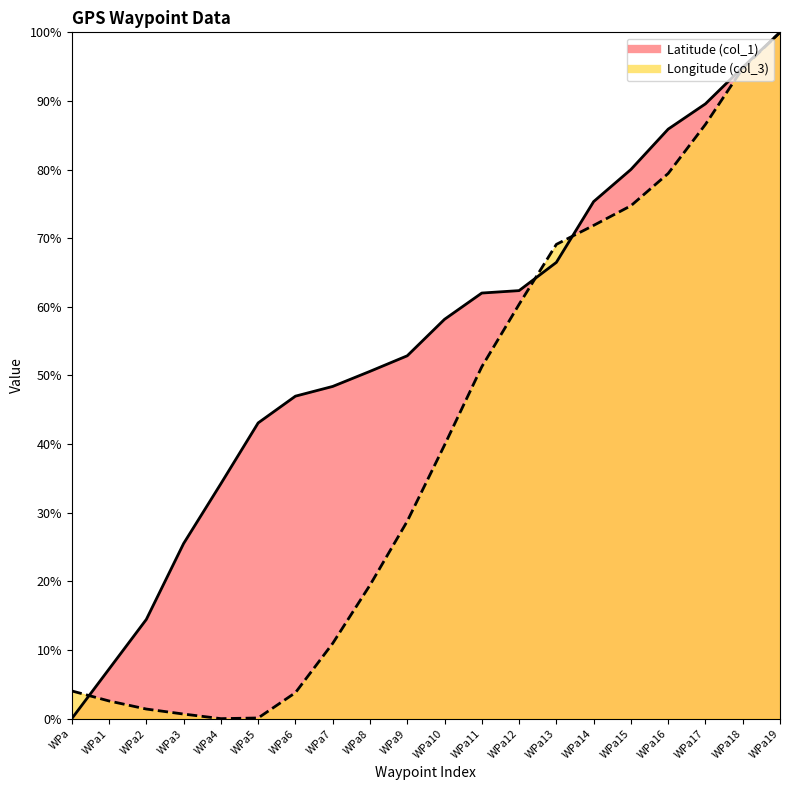

What is the sum of all Longitude (col_3) values?

799.7